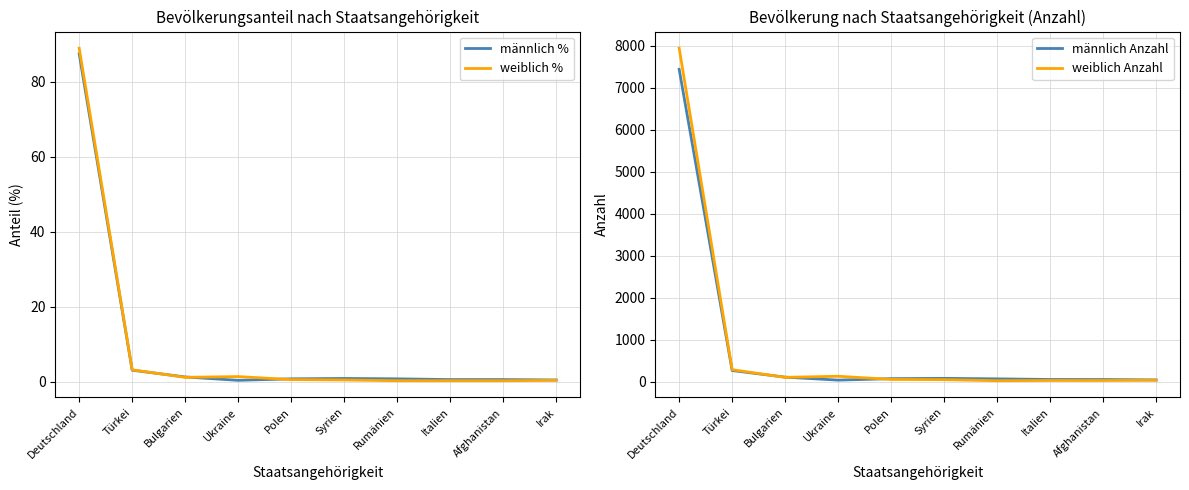

The weiblich Anzahl series shows 86.8 at Türkei. True or false?

False